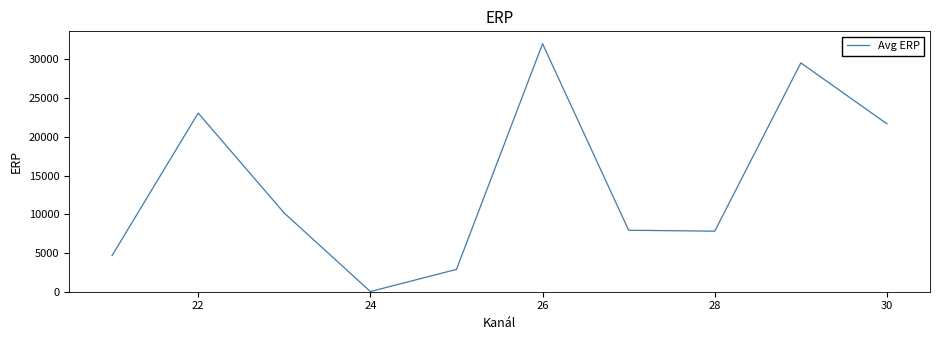

Count the number of categories in the chart.

10